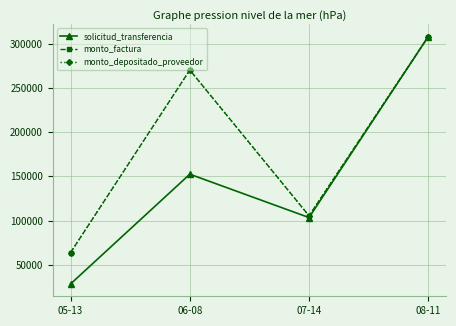

Reading left to right, list all the values displayed in this chart.

solicitud_transferencia: 28279.0	152404.0	103346.0	308035.0
monto_factura: 63774.7	270238.3	105323.6	308035.0
monto_depositado_proveedor: 63774.7	270238.3	105323.6	308035.0